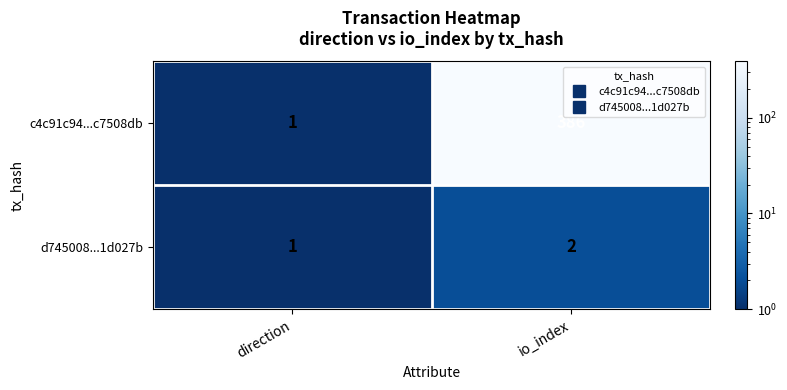

At which label is c4c91c94...c7508db closest to 193?

direction